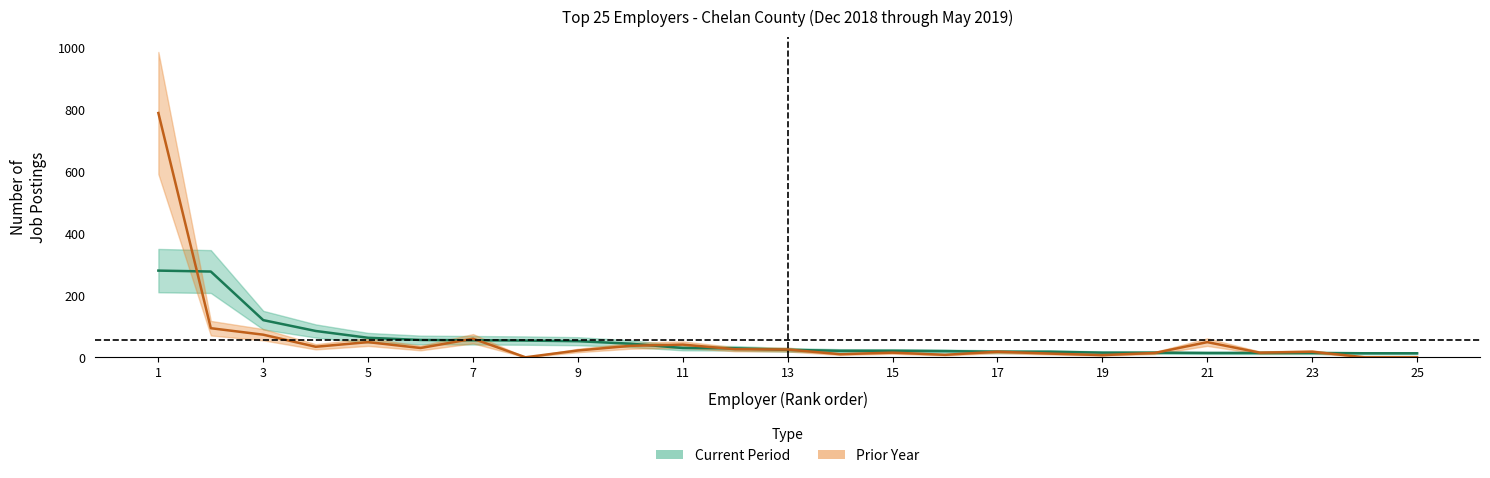

Which series has the largest total across all categories?

Prior year